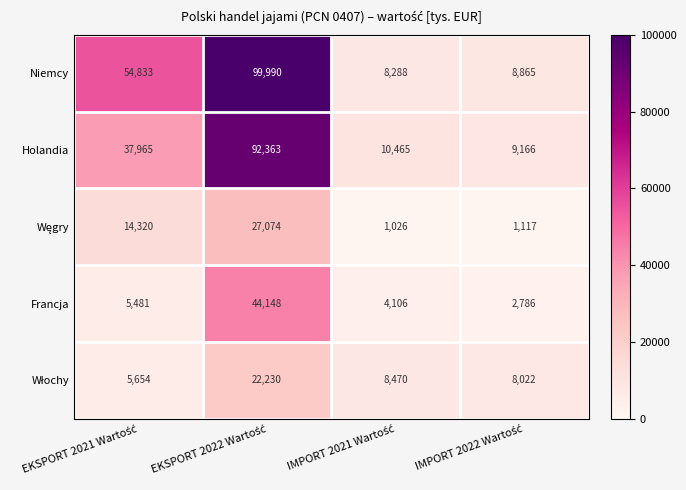

Which series has the largest total across all categories?

Niemcy